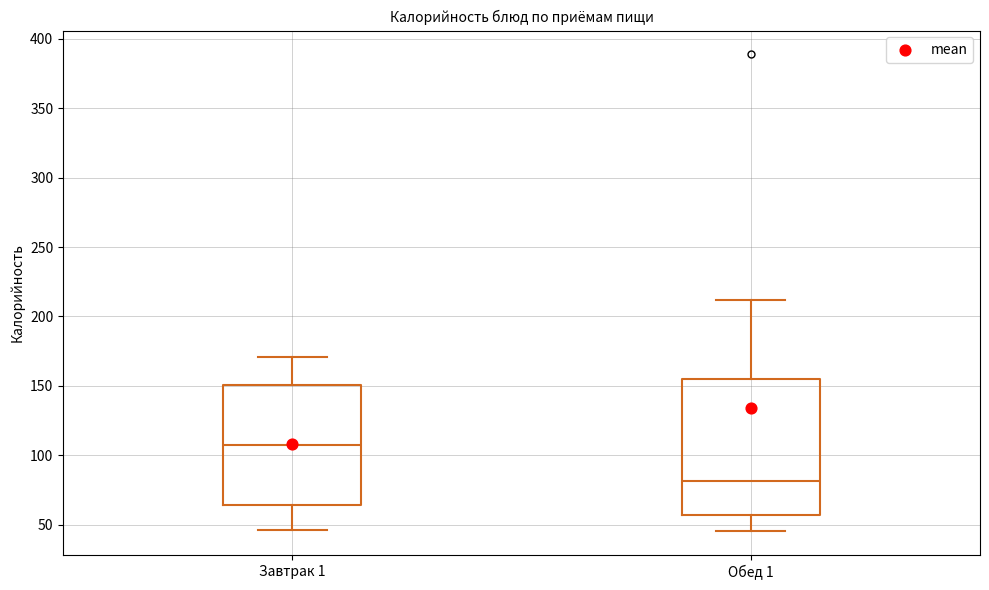

Which box is the tallest, from its lower edge to its upper edge?

Обед 1